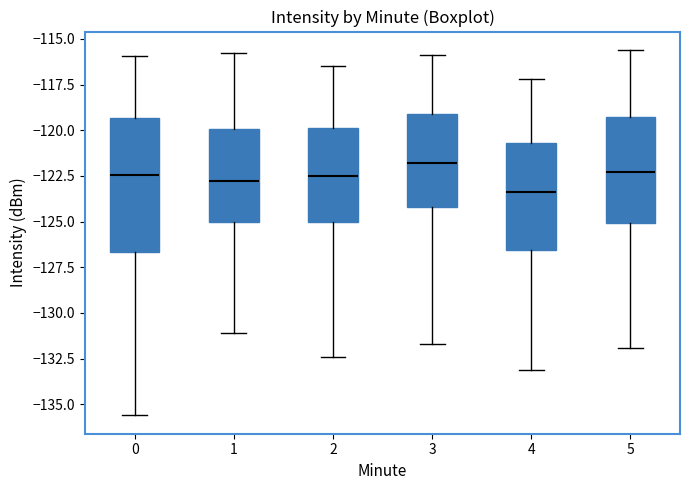

Reading left to right, transcribe this box plot: for each box, give where its median line is, the range the box spans, and where its two whiskers end, as read against the y-axis. The values are not printed on the chart, so give them approximately, as read against the axis.

0: median -122.5, box -126.5 to -119.5, whiskers -135.5 to -116.0
1: median -123.0, box -125.0 to -120.0, whiskers -131.0 to -116.0
2: median -122.5, box -125.0 to -120.0, whiskers -132.5 to -116.5
3: median -122.0, box -124.0 to -119.0, whiskers -131.5 to -116.0
4: median -123.5, box -126.5 to -120.5, whiskers -133.0 to -117.0
5: median -122.5, box -125.0 to -119.0, whiskers -132.0 to -115.5